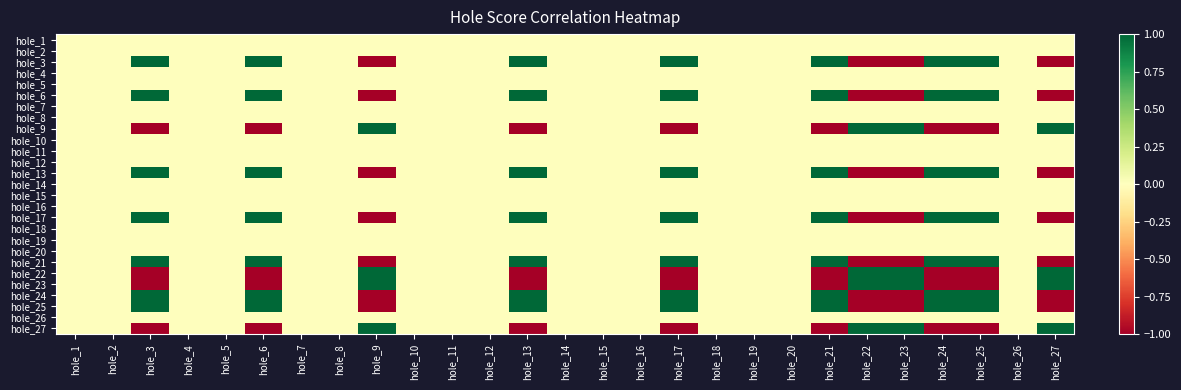

Reading left to right, what are all the values shown in this chart?

hole_1: hole_1=0	hole_2=0	hole_3=0	hole_4=0	hole_5=0	hole_6=0	hole_7=0	hole_8=0	hole_9=0	hole_10=0	hole_11=0	hole_12=0	hole_13=0	hole_14=0	hole_15=0	hole_16=0	hole_17=0	hole_18=0	hole_19=0	hole_20=0	hole_21=0	hole_22=0	hole_23=0	hole_24=0	hole_25=0	hole_26=0	hole_27=0
hole_2: hole_1=0	hole_2=0	hole_3=0	hole_4=0	hole_5=0	hole_6=0	hole_7=0	hole_8=0	hole_9=0	hole_10=0	hole_11=0	hole_12=0	hole_13=0	hole_14=0	hole_15=0	hole_16=0	hole_17=0	hole_18=0	hole_19=0	hole_20=0	hole_21=0	hole_22=0	hole_23=0	hole_24=0	hole_25=0	hole_26=0	hole_27=0
hole_3: hole_1=0	hole_2=0	hole_3=1	hole_4=0	hole_5=0	hole_6=1	hole_7=0	hole_8=0	hole_9=-1	hole_10=0	hole_11=0	hole_12=0	hole_13=1	hole_14=0	hole_15=0	hole_16=0	hole_17=1	hole_18=0	hole_19=0	hole_20=0	hole_21=1	hole_22=-1	hole_23=-1	hole_24=1	hole_25=1	hole_26=0	hole_27=-1
hole_4: hole_1=0	hole_2=0	hole_3=0	hole_4=0	hole_5=0	hole_6=0	hole_7=0	hole_8=0	hole_9=0	hole_10=0	hole_11=0	hole_12=0	hole_13=0	hole_14=0	hole_15=0	hole_16=0	hole_17=0	hole_18=0	hole_19=0	hole_20=0	hole_21=0	hole_22=0	hole_23=0	hole_24=0	hole_25=0	hole_26=0	hole_27=0
hole_5: hole_1=0	hole_2=0	hole_3=0	hole_4=0	hole_5=0	hole_6=0	hole_7=0	hole_8=0	hole_9=0	hole_10=0	hole_11=0	hole_12=0	hole_13=0	hole_14=0	hole_15=0	hole_16=0	hole_17=0	hole_18=0	hole_19=0	hole_20=0	hole_21=0	hole_22=0	hole_23=0	hole_24=0	hole_25=0	hole_26=0	hole_27=0
hole_6: hole_1=0	hole_2=0	hole_3=1	hole_4=0	hole_5=0	hole_6=1	hole_7=0	hole_8=0	hole_9=-1	hole_10=0	hole_11=0	hole_12=0	hole_13=1	hole_14=0	hole_15=0	hole_16=0	hole_17=1	hole_18=0	hole_19=0	hole_20=0	hole_21=1	hole_22=-1	hole_23=-1	hole_24=1	hole_25=1	hole_26=0	hole_27=-1
hole_7: hole_1=0	hole_2=0	hole_3=0	hole_4=0	hole_5=0	hole_6=0	hole_7=0	hole_8=0	hole_9=0	hole_10=0	hole_11=0	hole_12=0	hole_13=0	hole_14=0	hole_15=0	hole_16=0	hole_17=0	hole_18=0	hole_19=0	hole_20=0	hole_21=0	hole_22=0	hole_23=0	hole_24=0	hole_25=0	hole_26=0	hole_27=0
hole_8: hole_1=0	hole_2=0	hole_3=0	hole_4=0	hole_5=0	hole_6=0	hole_7=0	hole_8=0	hole_9=0	hole_10=0	hole_11=0	hole_12=0	hole_13=0	hole_14=0	hole_15=0	hole_16=0	hole_17=0	hole_18=0	hole_19=0	hole_20=0	hole_21=0	hole_22=0	hole_23=0	hole_24=0	hole_25=0	hole_26=0	hole_27=0
hole_9: hole_1=0	hole_2=0	hole_3=-1	hole_4=0	hole_5=0	hole_6=-1	hole_7=0	hole_8=0	hole_9=1	hole_10=0	hole_11=0	hole_12=0	hole_13=-1	hole_14=0	hole_15=0	hole_16=0	hole_17=-1	hole_18=0	hole_19=0	hole_20=0	hole_21=-1	hole_22=1	hole_23=1	hole_24=-1	hole_25=-1	hole_26=0	hole_27=1
hole_10: hole_1=0	hole_2=0	hole_3=0	hole_4=0	hole_5=0	hole_6=0	hole_7=0	hole_8=0	hole_9=0	hole_10=0	hole_11=0	hole_12=0	hole_13=0	hole_14=0	hole_15=0	hole_16=0	hole_17=0	hole_18=0	hole_19=0	hole_20=0	hole_21=0	hole_22=0	hole_23=0	hole_24=0	hole_25=0	hole_26=0	hole_27=0
hole_11: hole_1=0	hole_2=0	hole_3=0	hole_4=0	hole_5=0	hole_6=0	hole_7=0	hole_8=0	hole_9=0	hole_10=0	hole_11=0	hole_12=0	hole_13=0	hole_14=0	hole_15=0	hole_16=0	hole_17=0	hole_18=0	hole_19=0	hole_20=0	hole_21=0	hole_22=0	hole_23=0	hole_24=0	hole_25=0	hole_26=0	hole_27=0
hole_12: hole_1=0	hole_2=0	hole_3=0	hole_4=0	hole_5=0	hole_6=0	hole_7=0	hole_8=0	hole_9=0	hole_10=0	hole_11=0	hole_12=0	hole_13=0	hole_14=0	hole_15=0	hole_16=0	hole_17=0	hole_18=0	hole_19=0	hole_20=0	hole_21=0	hole_22=0	hole_23=0	hole_24=0	hole_25=0	hole_26=0	hole_27=0
hole_13: hole_1=0	hole_2=0	hole_3=1	hole_4=0	hole_5=0	hole_6=1	hole_7=0	hole_8=0	hole_9=-1	hole_10=0	hole_11=0	hole_12=0	hole_13=1	hole_14=0	hole_15=0	hole_16=0	hole_17=1	hole_18=0	hole_19=0	hole_20=0	hole_21=1	hole_22=-1	hole_23=-1	hole_24=1	hole_25=1	hole_26=0	hole_27=-1
hole_14: hole_1=0	hole_2=0	hole_3=0	hole_4=0	hole_5=0	hole_6=0	hole_7=0	hole_8=0	hole_9=0	hole_10=0	hole_11=0	hole_12=0	hole_13=0	hole_14=0	hole_15=0	hole_16=0	hole_17=0	hole_18=0	hole_19=0	hole_20=0	hole_21=0	hole_22=0	hole_23=0	hole_24=0	hole_25=0	hole_26=0	hole_27=0
hole_15: hole_1=0	hole_2=0	hole_3=0	hole_4=0	hole_5=0	hole_6=0	hole_7=0	hole_8=0	hole_9=0	hole_10=0	hole_11=0	hole_12=0	hole_13=0	hole_14=0	hole_15=0	hole_16=0	hole_17=0	hole_18=0	hole_19=0	hole_20=0	hole_21=0	hole_22=0	hole_23=0	hole_24=0	hole_25=0	hole_26=0	hole_27=0
hole_16: hole_1=0	hole_2=0	hole_3=0	hole_4=0	hole_5=0	hole_6=0	hole_7=0	hole_8=0	hole_9=0	hole_10=0	hole_11=0	hole_12=0	hole_13=0	hole_14=0	hole_15=0	hole_16=0	hole_17=0	hole_18=0	hole_19=0	hole_20=0	hole_21=0	hole_22=0	hole_23=0	hole_24=0	hole_25=0	hole_26=0	hole_27=0
hole_17: hole_1=0	hole_2=0	hole_3=1	hole_4=0	hole_5=0	hole_6=1	hole_7=0	hole_8=0	hole_9=-1	hole_10=0	hole_11=0	hole_12=0	hole_13=1	hole_14=0	hole_15=0	hole_16=0	hole_17=1	hole_18=0	hole_19=0	hole_20=0	hole_21=1	hole_22=-1	hole_23=-1	hole_24=1	hole_25=1	hole_26=0	hole_27=-1
hole_18: hole_1=0	hole_2=0	hole_3=0	hole_4=0	hole_5=0	hole_6=0	hole_7=0	hole_8=0	hole_9=0	hole_10=0	hole_11=0	hole_12=0	hole_13=0	hole_14=0	hole_15=0	hole_16=0	hole_17=0	hole_18=0	hole_19=0	hole_20=0	hole_21=0	hole_22=0	hole_23=0	hole_24=0	hole_25=0	hole_26=0	hole_27=0
hole_19: hole_1=0	hole_2=0	hole_3=0	hole_4=0	hole_5=0	hole_6=0	hole_7=0	hole_8=0	hole_9=0	hole_10=0	hole_11=0	hole_12=0	hole_13=0	hole_14=0	hole_15=0	hole_16=0	hole_17=0	hole_18=0	hole_19=0	hole_20=0	hole_21=0	hole_22=0	hole_23=0	hole_24=0	hole_25=0	hole_26=0	hole_27=0
hole_20: hole_1=0	hole_2=0	hole_3=0	hole_4=0	hole_5=0	hole_6=0	hole_7=0	hole_8=0	hole_9=0	hole_10=0	hole_11=0	hole_12=0	hole_13=0	hole_14=0	hole_15=0	hole_16=0	hole_17=0	hole_18=0	hole_19=0	hole_20=0	hole_21=0	hole_22=0	hole_23=0	hole_24=0	hole_25=0	hole_26=0	hole_27=0
hole_21: hole_1=0	hole_2=0	hole_3=1	hole_4=0	hole_5=0	hole_6=1	hole_7=0	hole_8=0	hole_9=-1	hole_10=0	hole_11=0	hole_12=0	hole_13=1	hole_14=0	hole_15=0	hole_16=0	hole_17=1	hole_18=0	hole_19=0	hole_20=0	hole_21=1	hole_22=-1	hole_23=-1	hole_24=1	hole_25=1	hole_26=0	hole_27=-1
hole_22: hole_1=0	hole_2=0	hole_3=-1	hole_4=0	hole_5=0	hole_6=-1	hole_7=0	hole_8=0	hole_9=1	hole_10=0	hole_11=0	hole_12=0	hole_13=-1	hole_14=0	hole_15=0	hole_16=0	hole_17=-1	hole_18=0	hole_19=0	hole_20=0	hole_21=-1	hole_22=1	hole_23=1	hole_24=-1	hole_25=-1	hole_26=0	hole_27=1
hole_23: hole_1=0	hole_2=0	hole_3=-1	hole_4=0	hole_5=0	hole_6=-1	hole_7=0	hole_8=0	hole_9=1	hole_10=0	hole_11=0	hole_12=0	hole_13=-1	hole_14=0	hole_15=0	hole_16=0	hole_17=-1	hole_18=0	hole_19=0	hole_20=0	hole_21=-1	hole_22=1	hole_23=1	hole_24=-1	hole_25=-1	hole_26=0	hole_27=1
hole_24: hole_1=0	hole_2=0	hole_3=1	hole_4=0	hole_5=0	hole_6=1	hole_7=0	hole_8=0	hole_9=-1	hole_10=0	hole_11=0	hole_12=0	hole_13=1	hole_14=0	hole_15=0	hole_16=0	hole_17=1	hole_18=0	hole_19=0	hole_20=0	hole_21=1	hole_22=-1	hole_23=-1	hole_24=1	hole_25=1	hole_26=0	hole_27=-1
hole_25: hole_1=0	hole_2=0	hole_3=1	hole_4=0	hole_5=0	hole_6=1	hole_7=0	hole_8=0	hole_9=-1	hole_10=0	hole_11=0	hole_12=0	hole_13=1	hole_14=0	hole_15=0	hole_16=0	hole_17=1	hole_18=0	hole_19=0	hole_20=0	hole_21=1	hole_22=-1	hole_23=-1	hole_24=1	hole_25=1	hole_26=0	hole_27=-1
hole_26: hole_1=0	hole_2=0	hole_3=0	hole_4=0	hole_5=0	hole_6=0	hole_7=0	hole_8=0	hole_9=0	hole_10=0	hole_11=0	hole_12=0	hole_13=0	hole_14=0	hole_15=0	hole_16=0	hole_17=0	hole_18=0	hole_19=0	hole_20=0	hole_21=0	hole_22=0	hole_23=0	hole_24=0	hole_25=0	hole_26=0	hole_27=0
hole_27: hole_1=0	hole_2=0	hole_3=-1	hole_4=0	hole_5=0	hole_6=-1	hole_7=0	hole_8=0	hole_9=1	hole_10=0	hole_11=0	hole_12=0	hole_13=-1	hole_14=0	hole_15=0	hole_16=0	hole_17=-1	hole_18=0	hole_19=0	hole_20=0	hole_21=-1	hole_22=1	hole_23=1	hole_24=-1	hole_25=-1	hole_26=0	hole_27=1